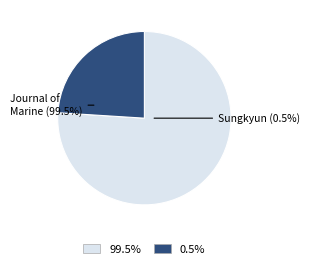

Does Sungkyun Journal of East Asian Studies represent more than half of the total?

No